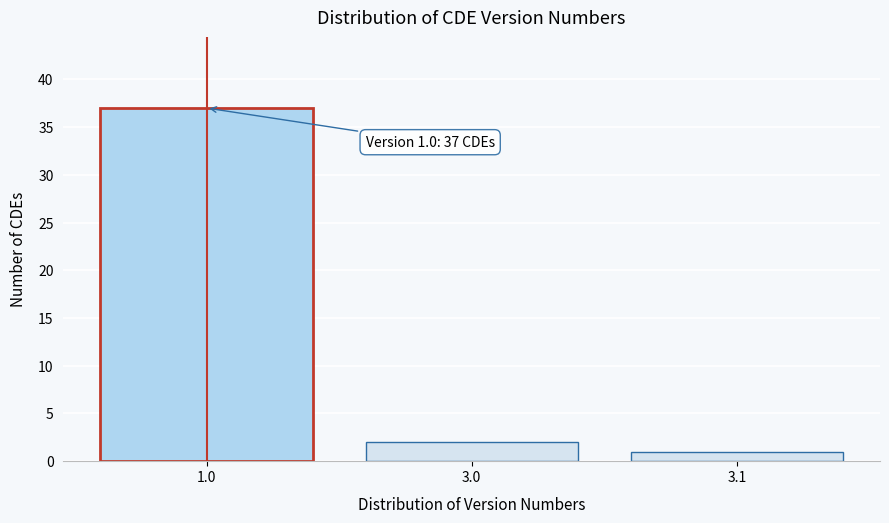

Reading left to right, extract all data points from this chart.

1.0=37	3.0=2	3.1=1